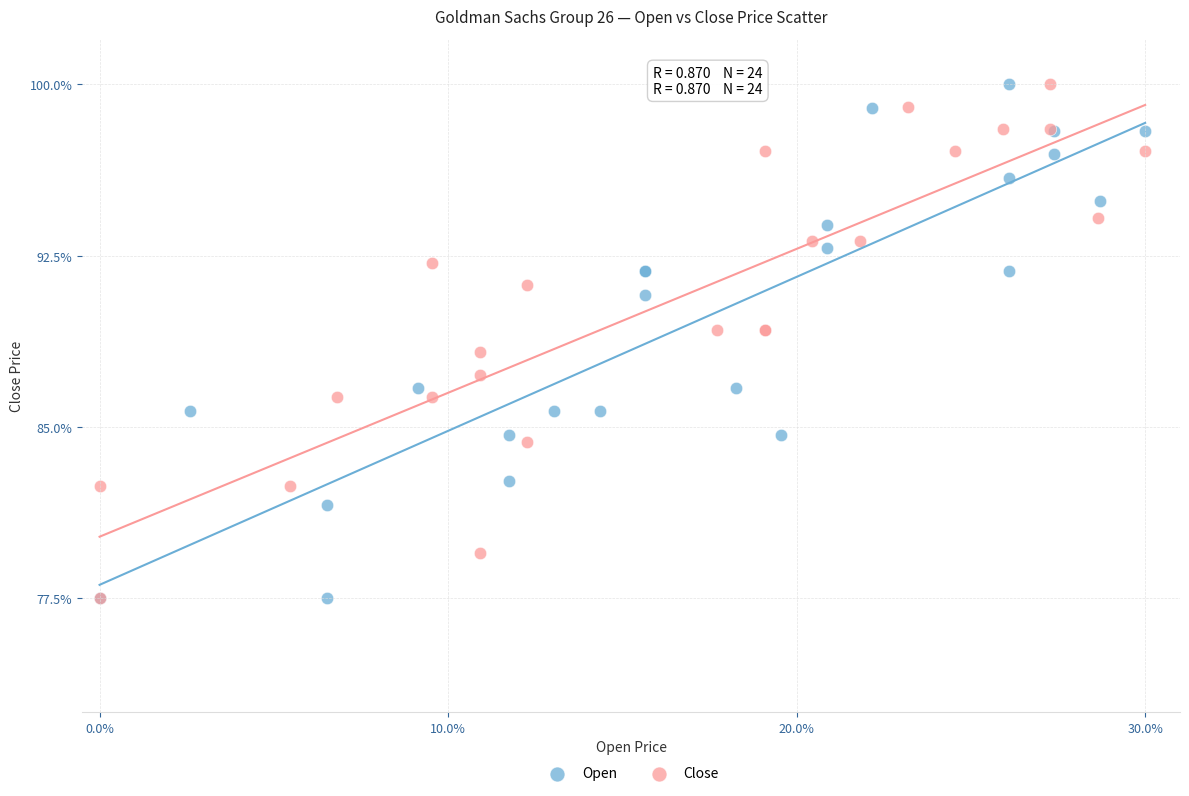

What are all the series names shown in the legend?

Open, Close